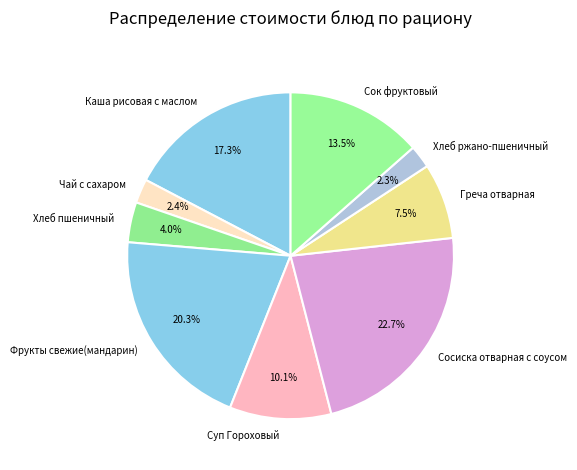

Does Сосиска отварная с соусом represent more than half of the total?

No